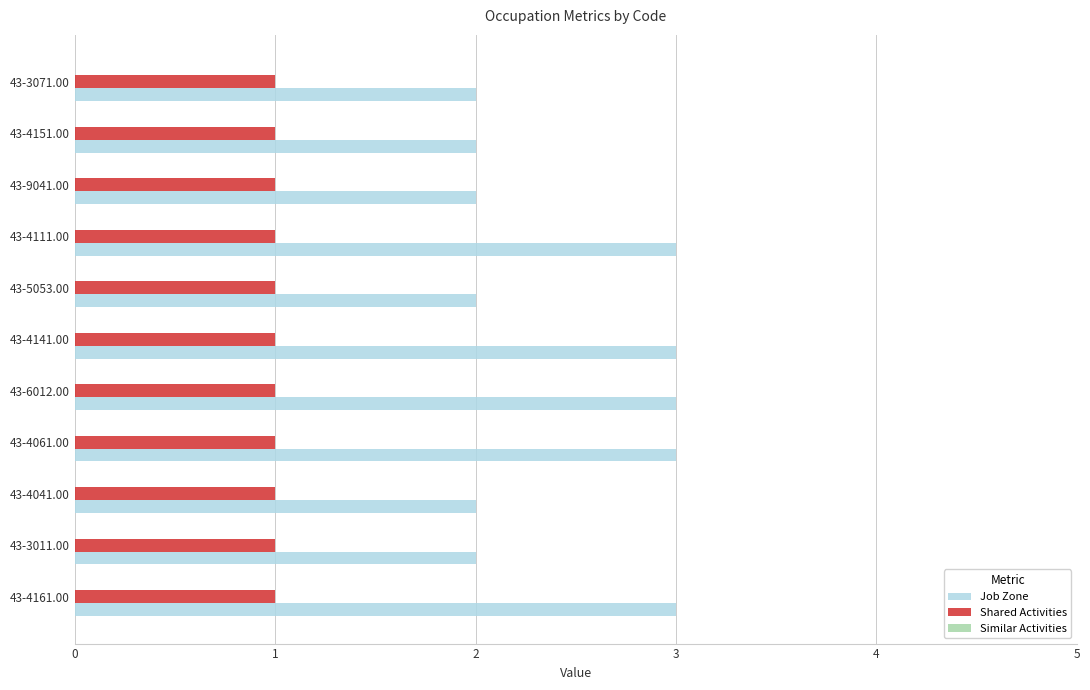

What is the minimum value for Job Zone?

2